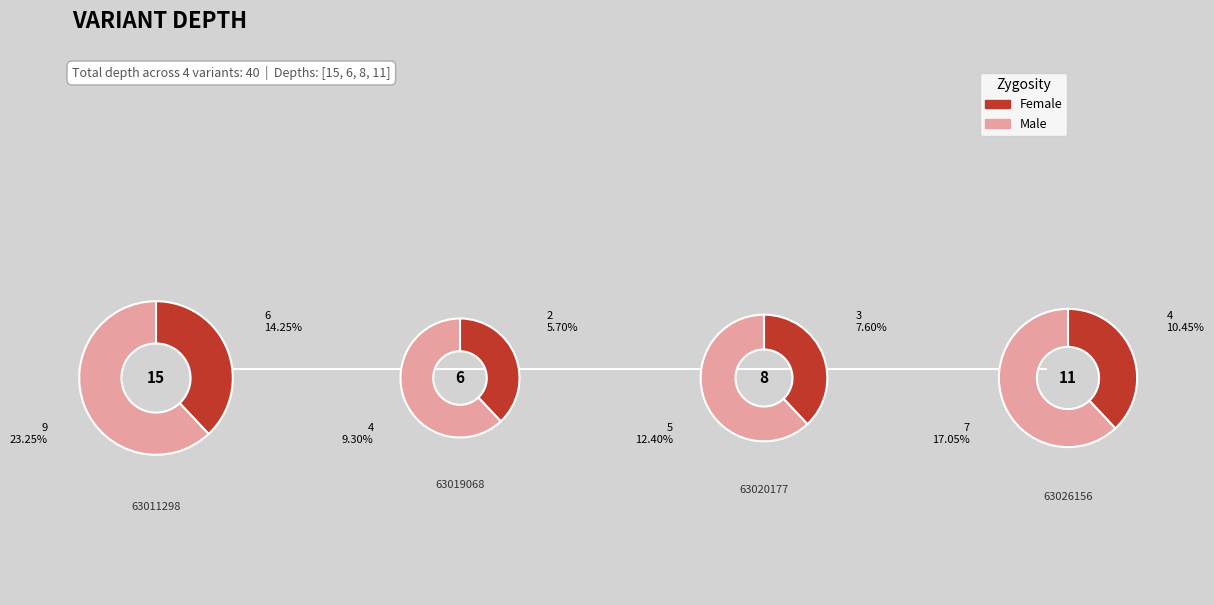

What is the total percentage of 63011298 and 63019068?

52.5%